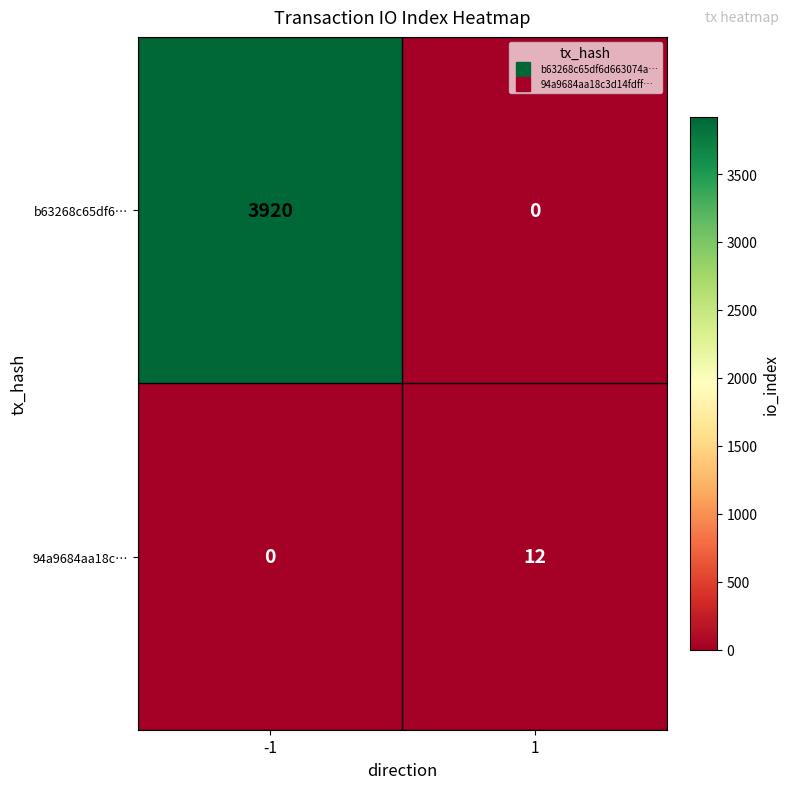

Reading right to left, transcribe all the data shown in this chart.

b63268c65df6…: 1=0	-1=3920
94a9684aa18c…: 1=12	-1=0